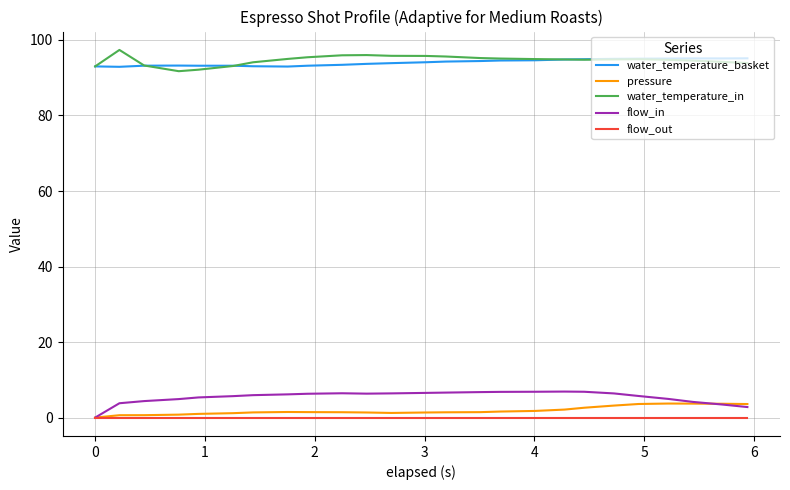

What is the minimum value for water_temperature_basket?

92.9